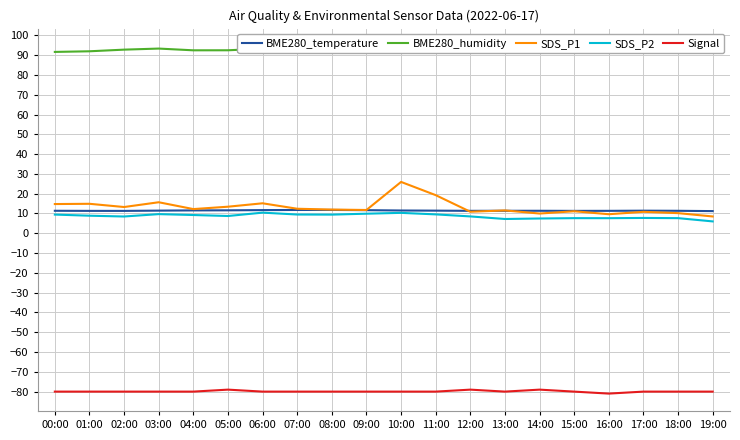

At how many categories does at least one series exceed -31?

20